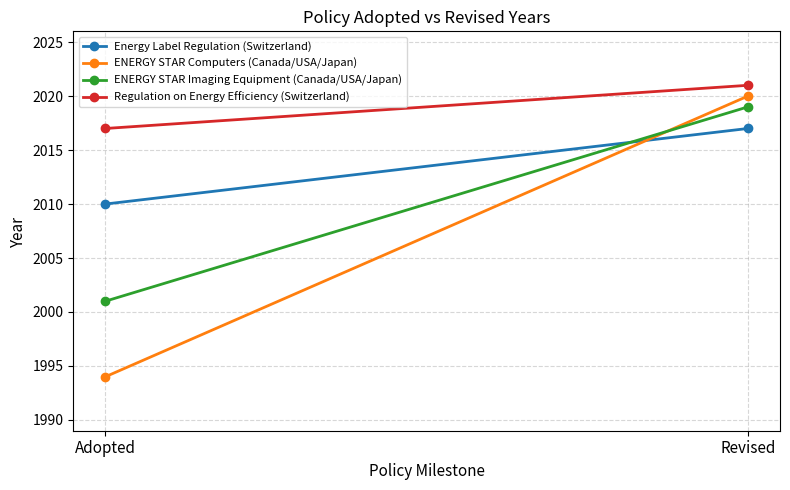

What are all the series names shown in the legend?

Energy Label Regulation (Switzerland), ENERGY STAR Computers (Canada/USA/Japan), ENERGY STAR Imaging Equipment (Canada/USA/Japan), Regulation on Energy Efficiency (Switzerland)